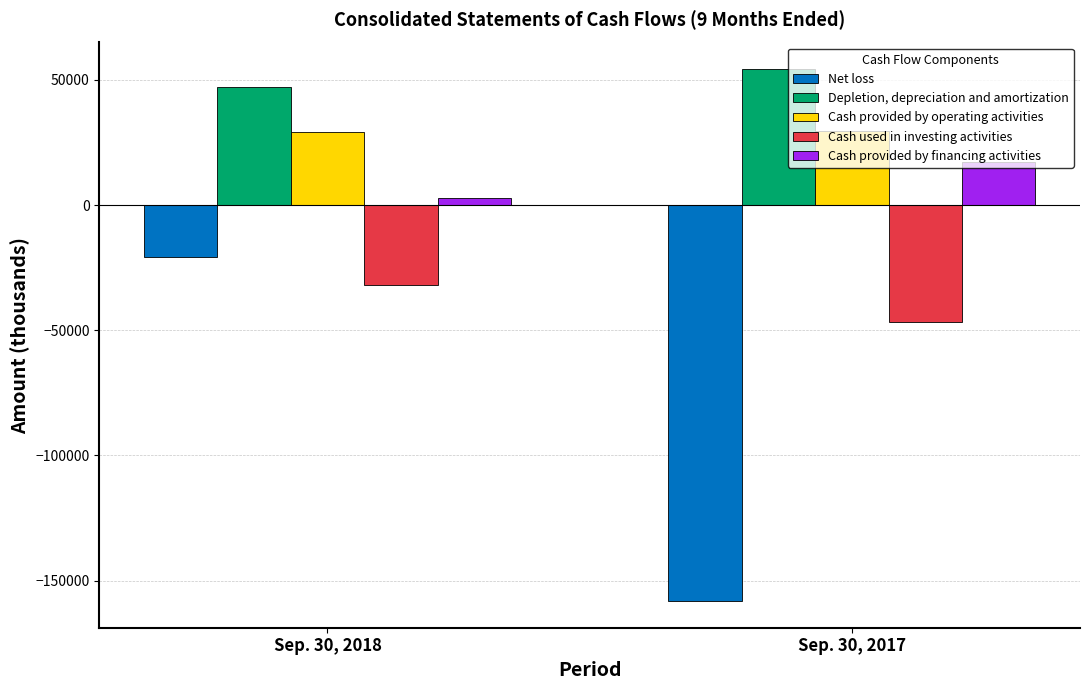

Are the bars grouped side by side (vs. stacked)?

Yes